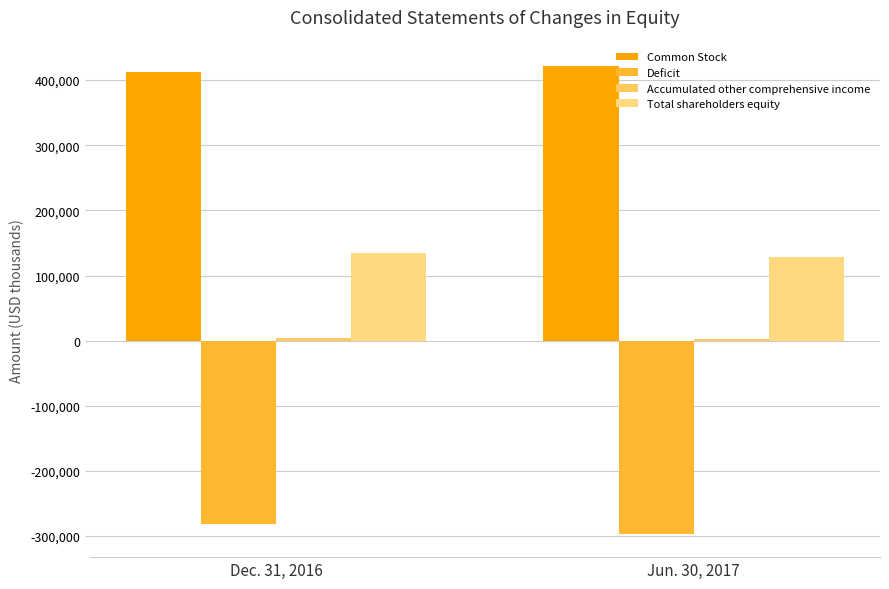

Is it true that Common Stock equals 737371 at Dec. 31, 2016?

False